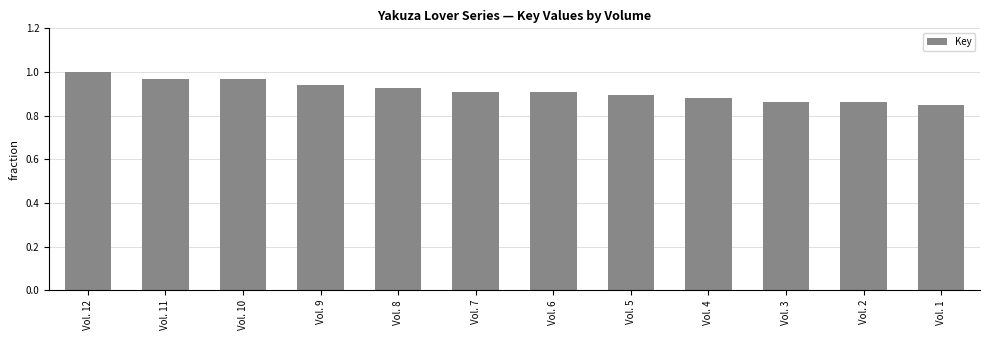

Which label corresponds to the largest value in the chart?

Vol. 12